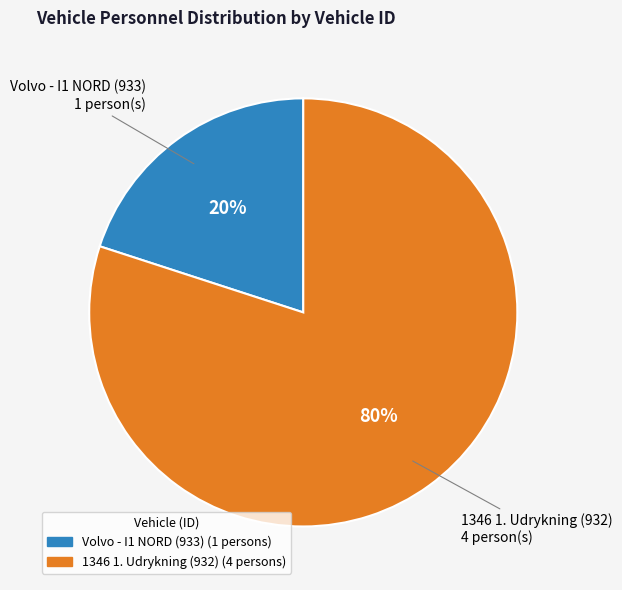

Is there a majority slice in this chart?

Yes